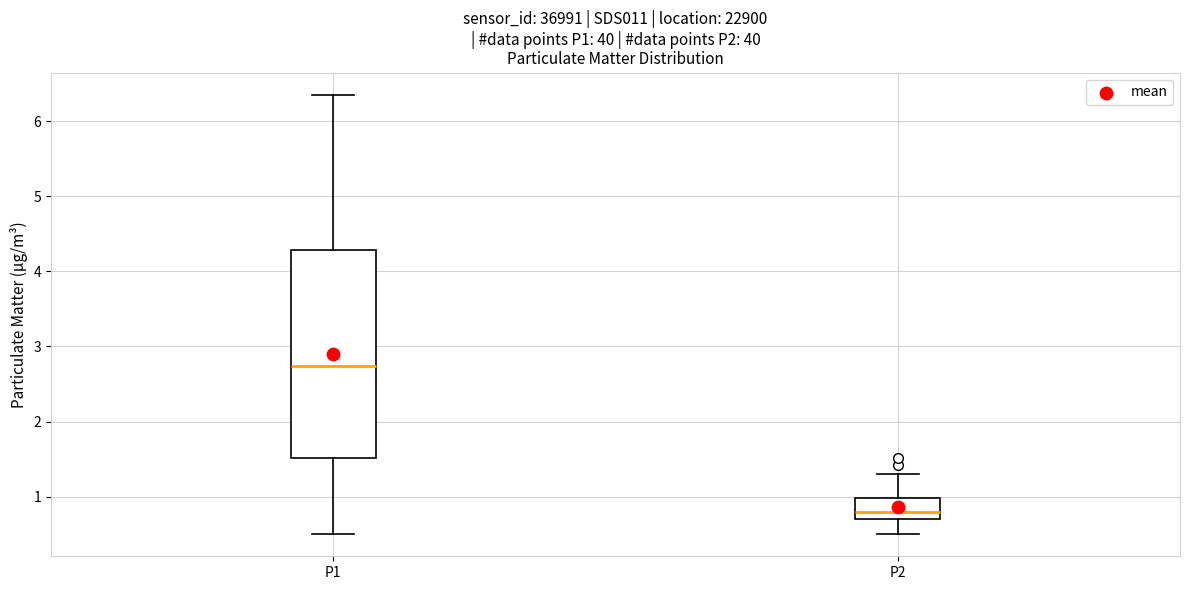

Where does the upper whisker of the box for P1 end on the y-axis? The values are not printed on the chart, so give them approximately, as read against the axis.

6.4